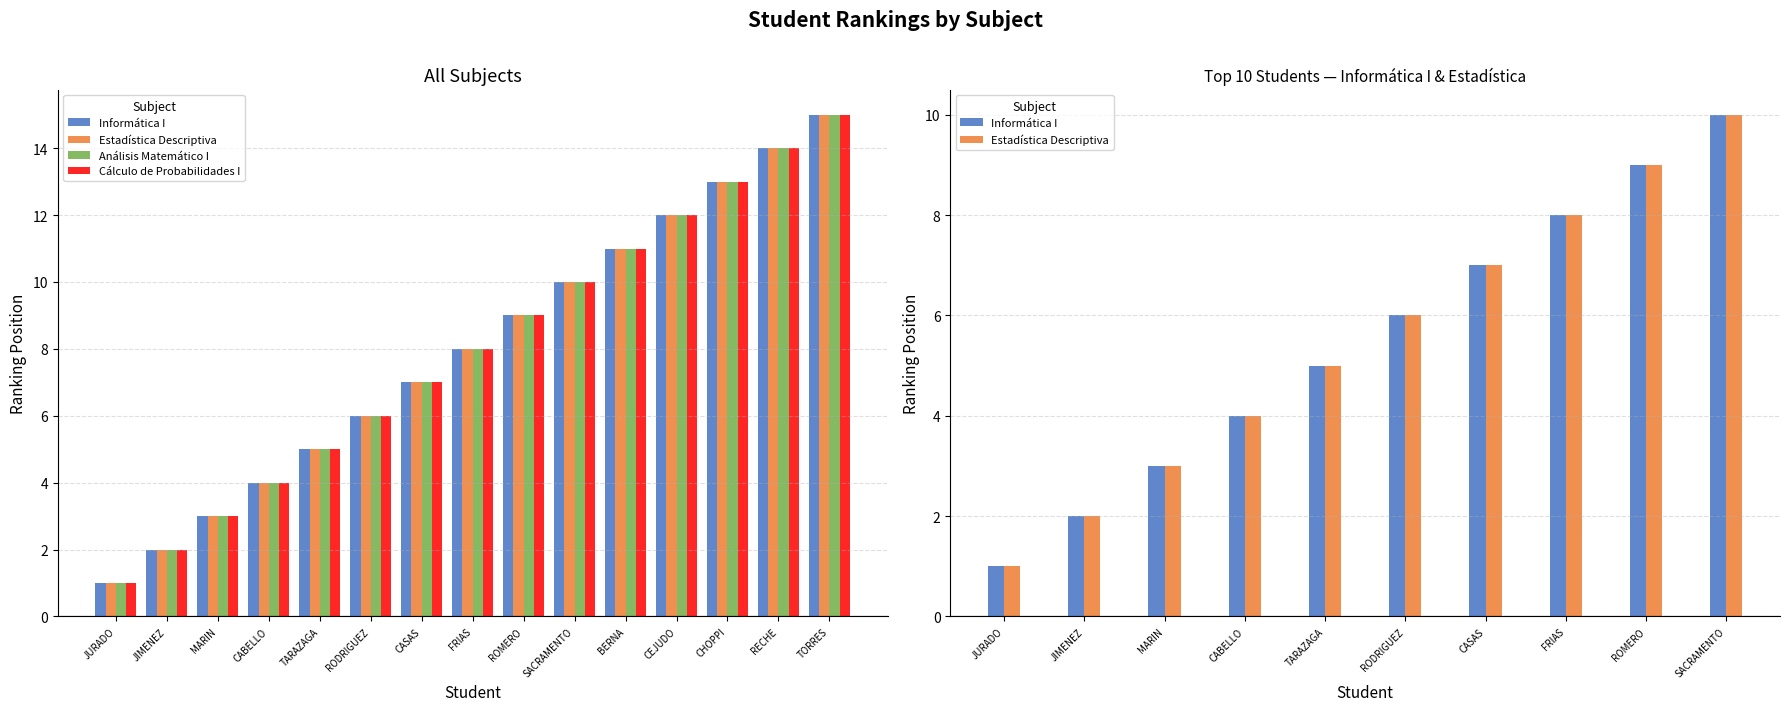

Reading left to right, list all the values displayed in this chart.

Informática I: 1	2	3	4	5	6	7	8	9	10	11	12	13	14	15
Estadística Descriptiva: 1	2	3	4	5	6	7	8	9	10	11	12	13	14	15
Análisis Matemático I: 1	2	3	4	5	6	7	8	9	10	11	12	13	14	15
Cálculo de Probabilidades I: 1	2	3	4	5	6	7	8	9	10	11	12	13	14	15